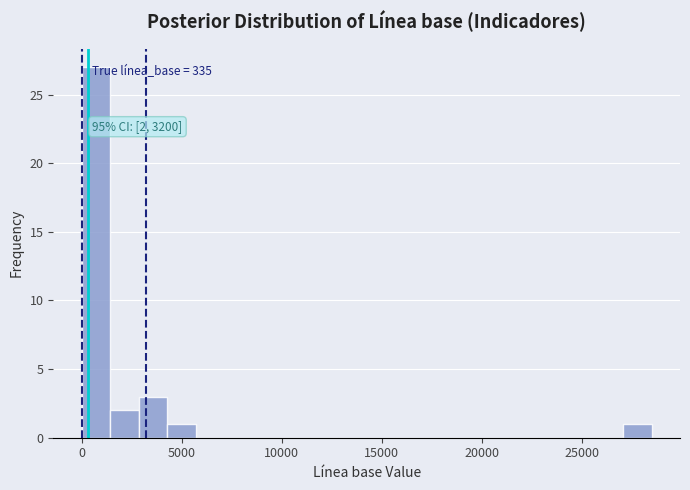

Read against the x-axis, roughly where is the centre of the tallest bar?

500